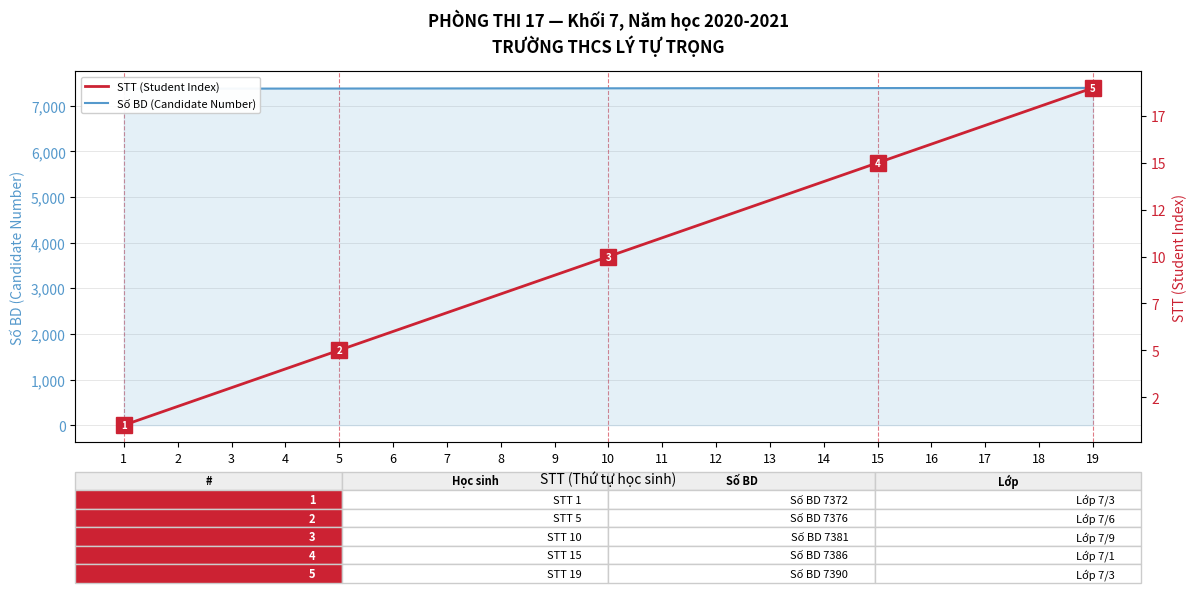

At which label is Số BD (Candidate Number) closest to 7381?

10